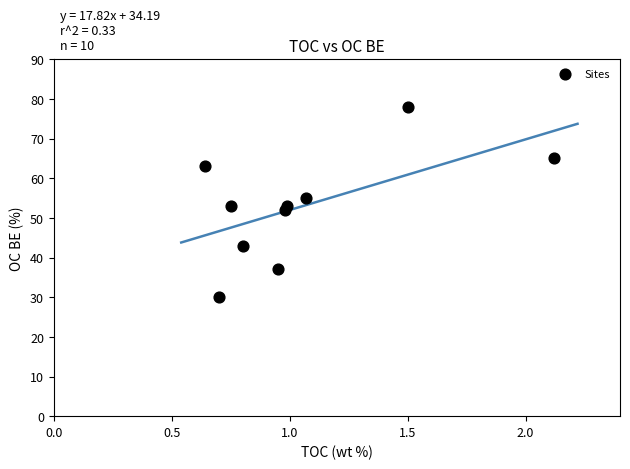

What is the range of Y values (max minus min)?

48